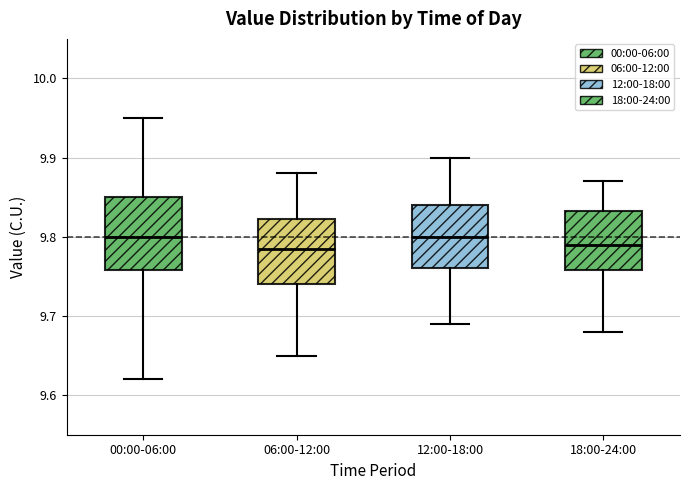

Reading left to right, transcribe this box plot: for each box, give where its median line is, the range the box spans, and where its two whiskers end, as read against the y-axis. The values are not printed on the chart, so give them approximately, as read against the axis.

00:00-06:00: median 9.80, box 9.76 to 9.85, whiskers 9.62 to 9.95
06:00-12:00: median 9.79, box 9.74 to 9.82, whiskers 9.65 to 9.88
12:00-18:00: median 9.80, box 9.76 to 9.84, whiskers 9.69 to 9.90
18:00-24:00: median 9.79, box 9.76 to 9.83, whiskers 9.68 to 9.87